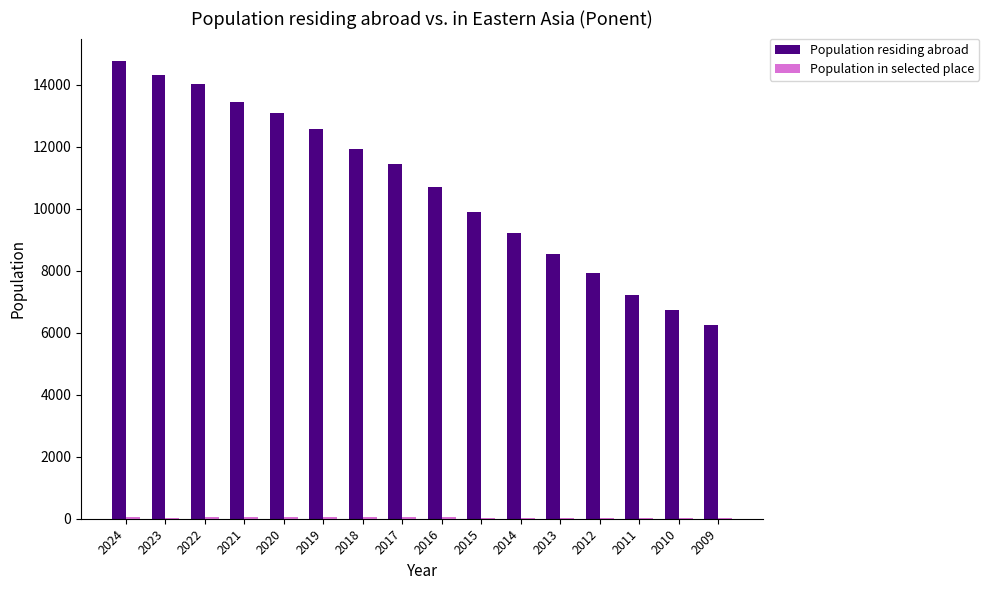

What is the sum of all Population residing abroad values?

172028